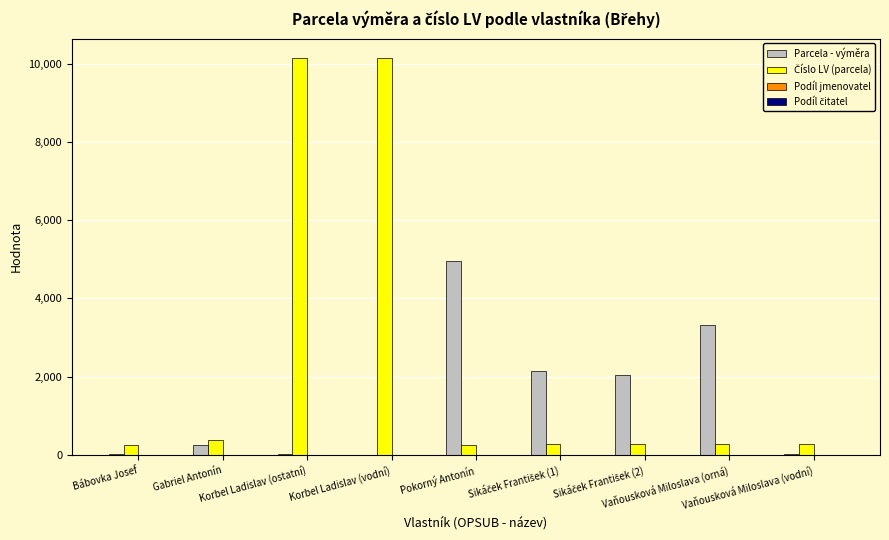

What is the sum of all Parcela - výměra values?

12791